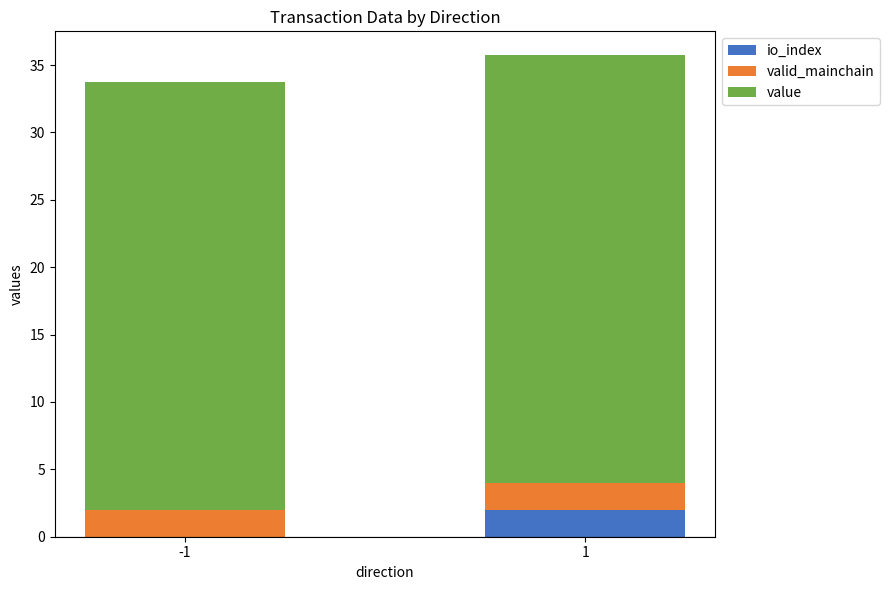

The io_index series shows 2.0 at 1. True or false?

True